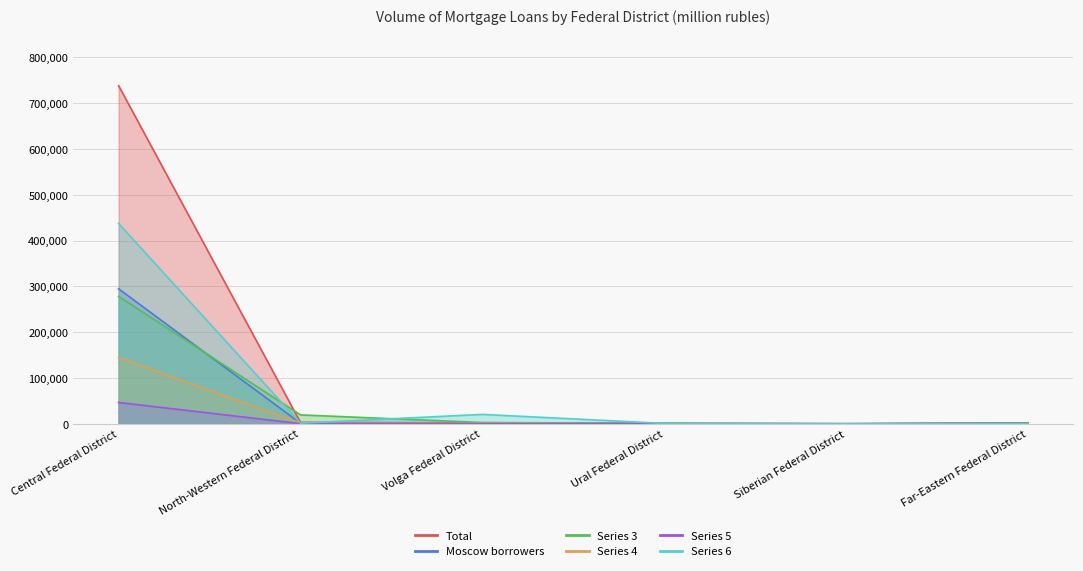

Which has a higher value, Central Federal District or Ural Federal District?

Central Federal District